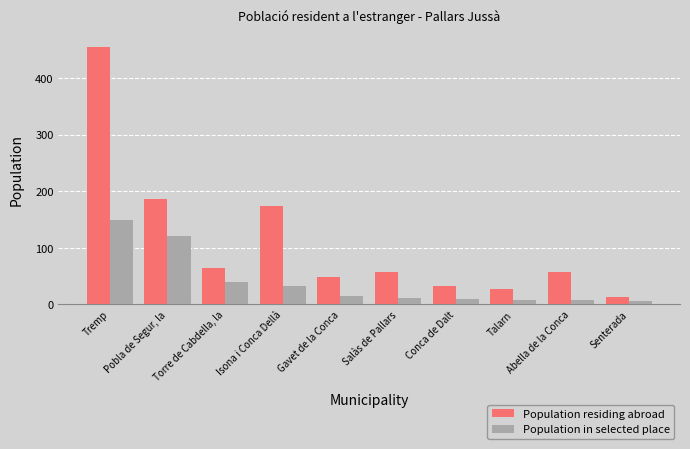

The value of Population residing abroad at Salàs de Pallars is 58. True or false?

True